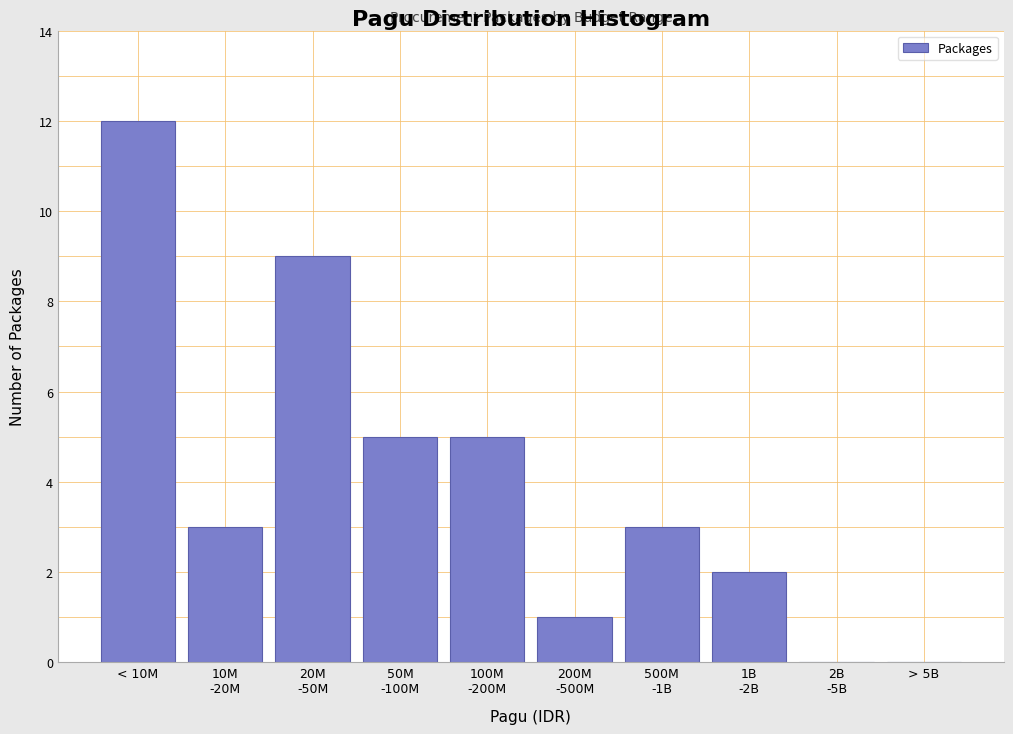

Which label corresponds to the largest value in the chart?

< 10M